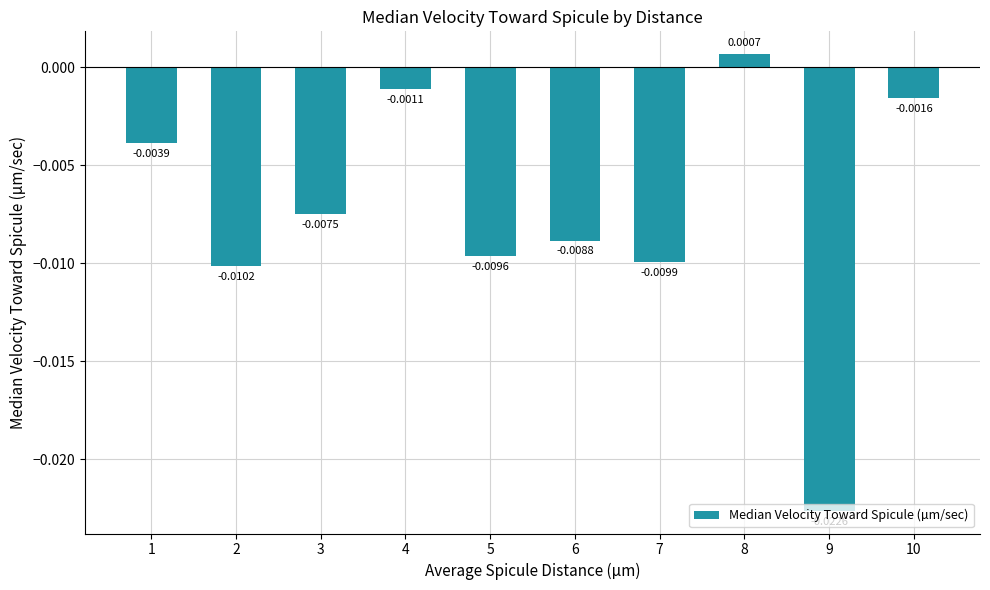

List the labels in order of value, smallest first.

9, 2, 7, 5, 6, 3, 1, 10, 4, 8